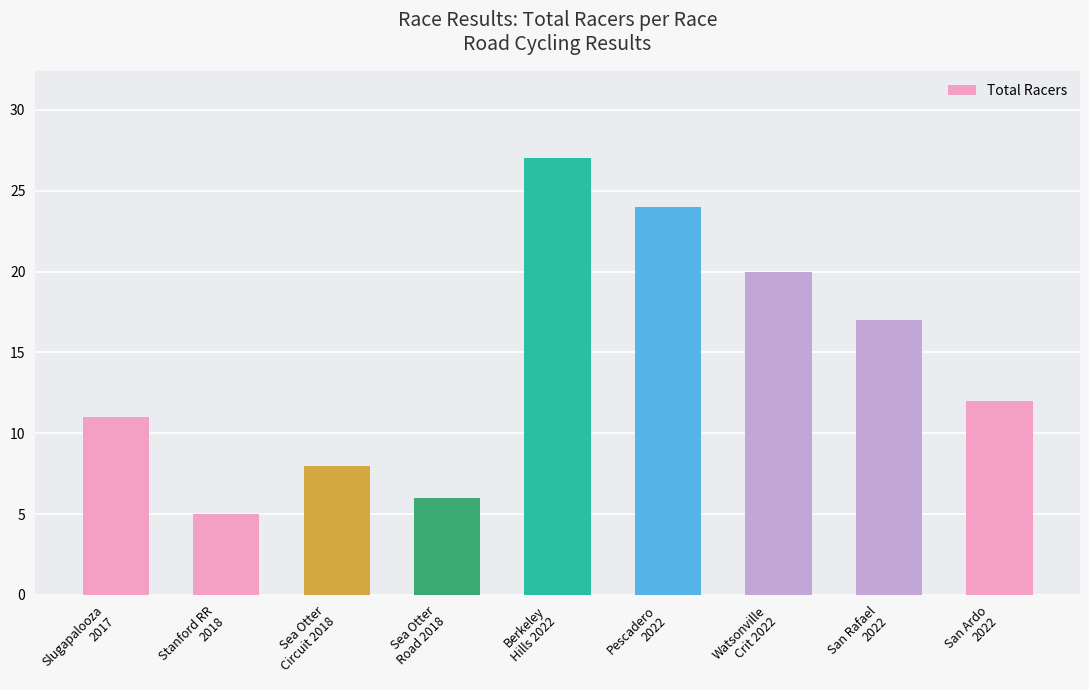

The chart shows a value of 3 at San Ardo
2022. True or false?

False